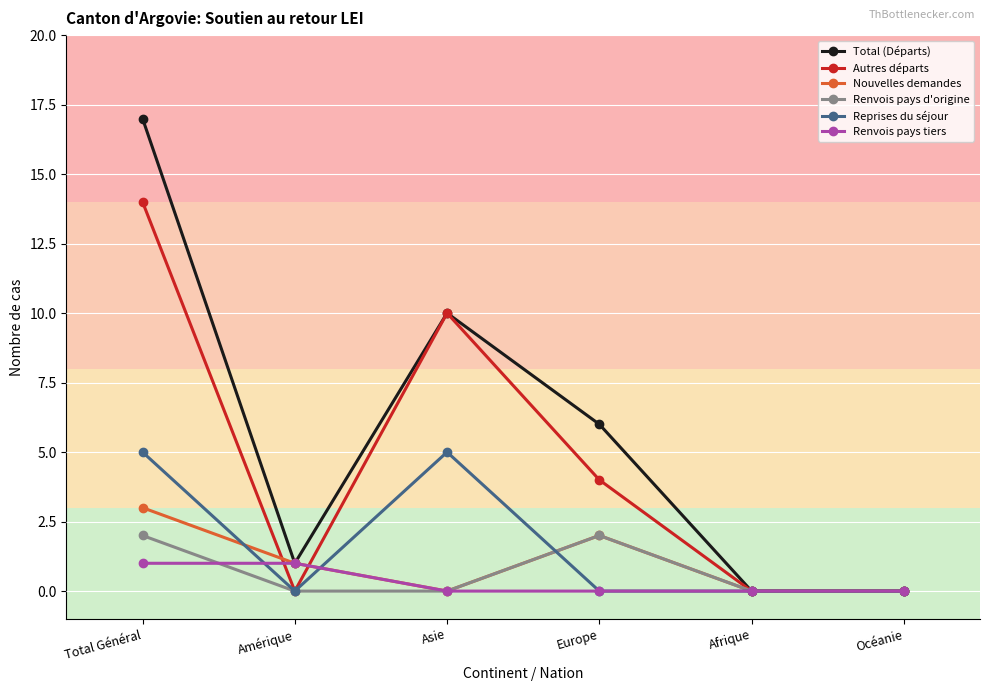

Between which two adjacent categories do Reprises du séjour and Renvois pays tiers first intersect?

Total Général and Amérique